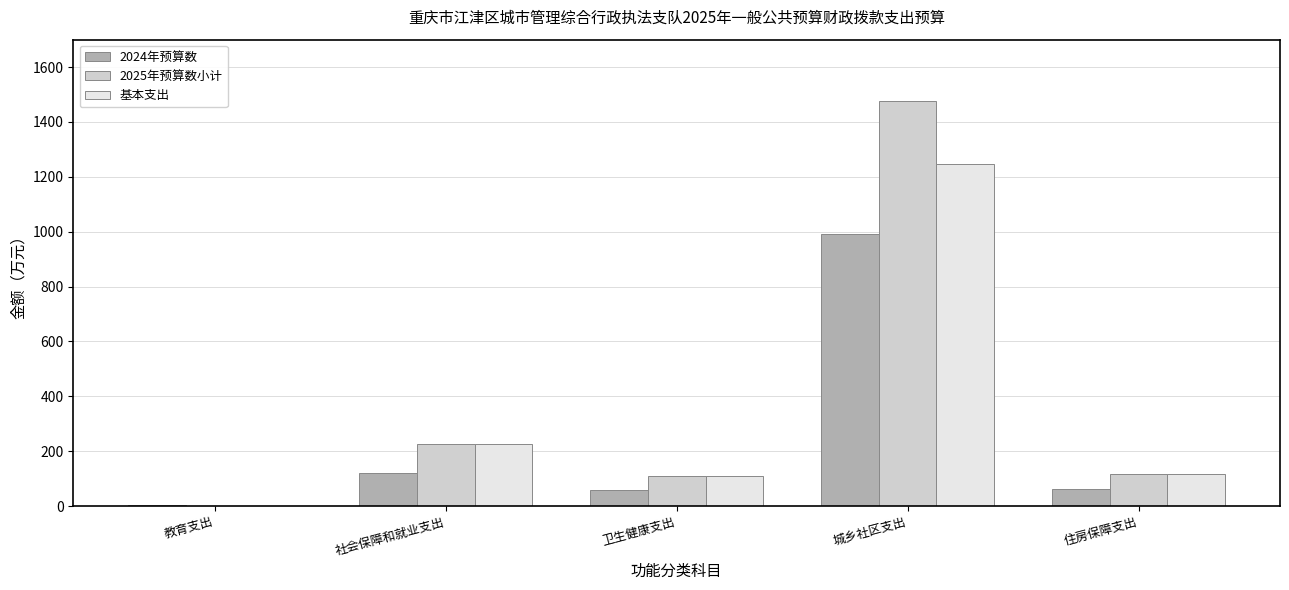

What is the greatest value displayed?

1477.2